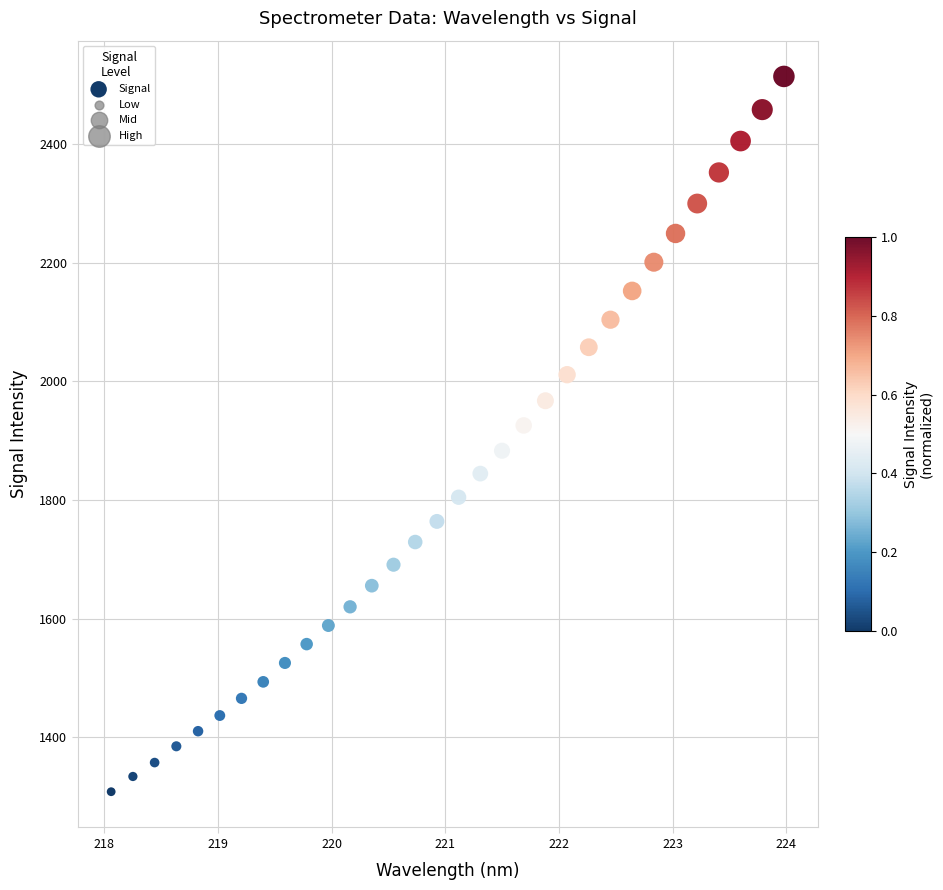

What is the range of X values (max minus min)?

5.9